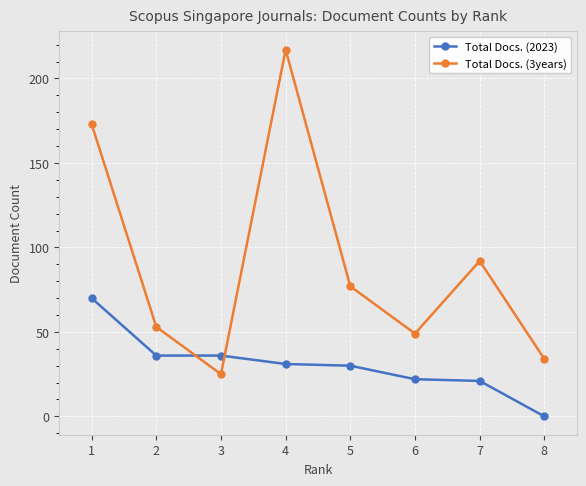

What is the difference between the maximum and minimum values in the Total Docs. (2023) series?

70